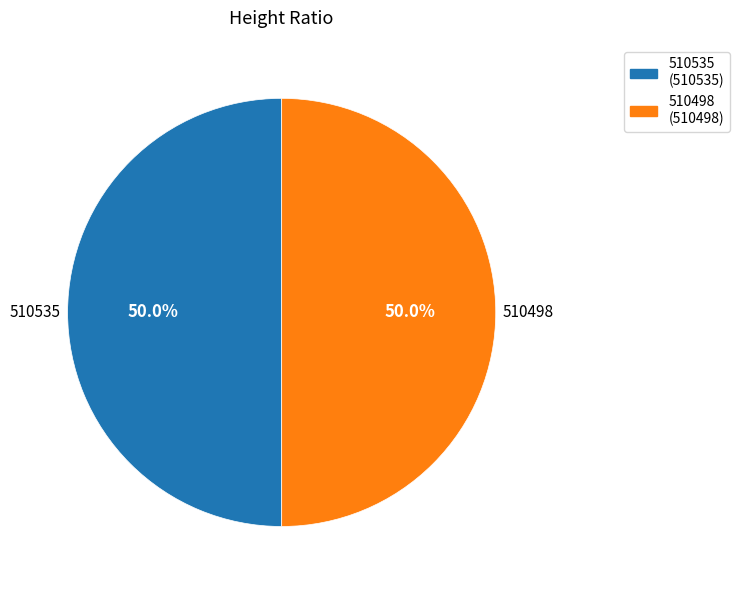

Is it true that 510498 is 50% of the pie?

True